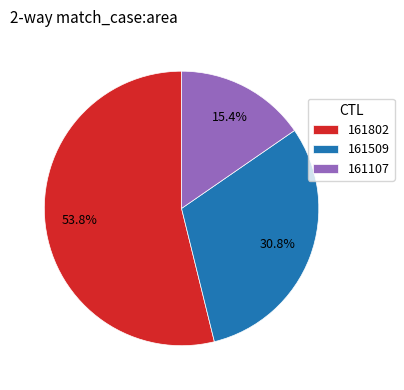

To the nearest percent, what percentage of the pie is 161509?

31%